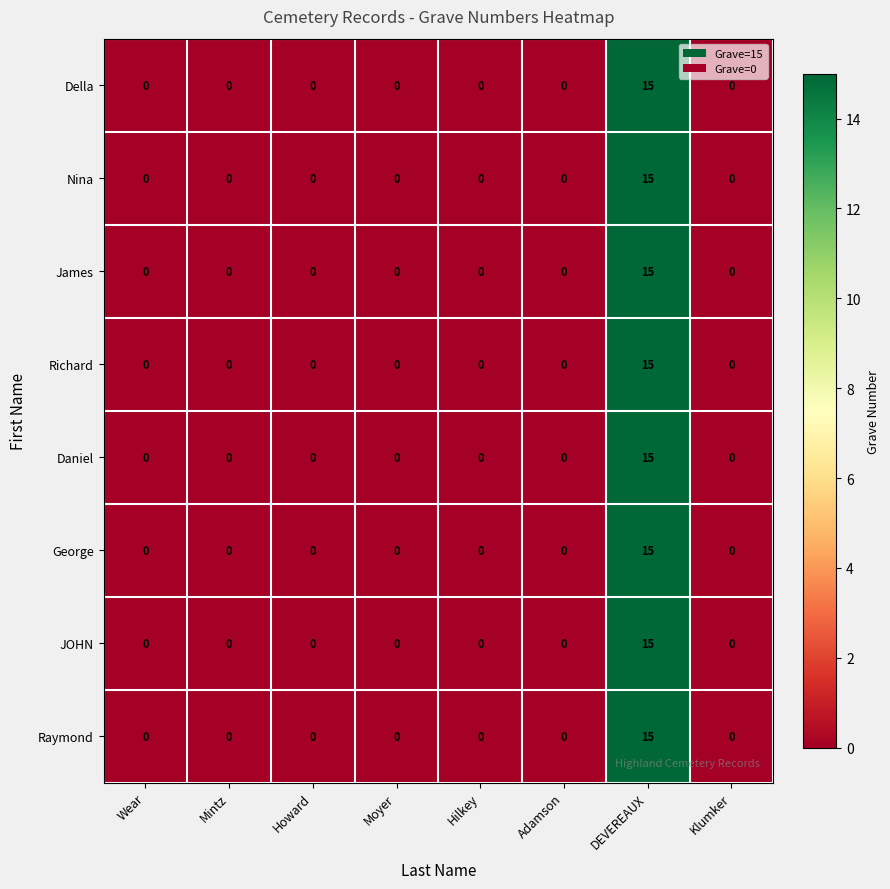

Is the value of Della at DEVEREAUX greater than the value of George at Adamson?

Yes